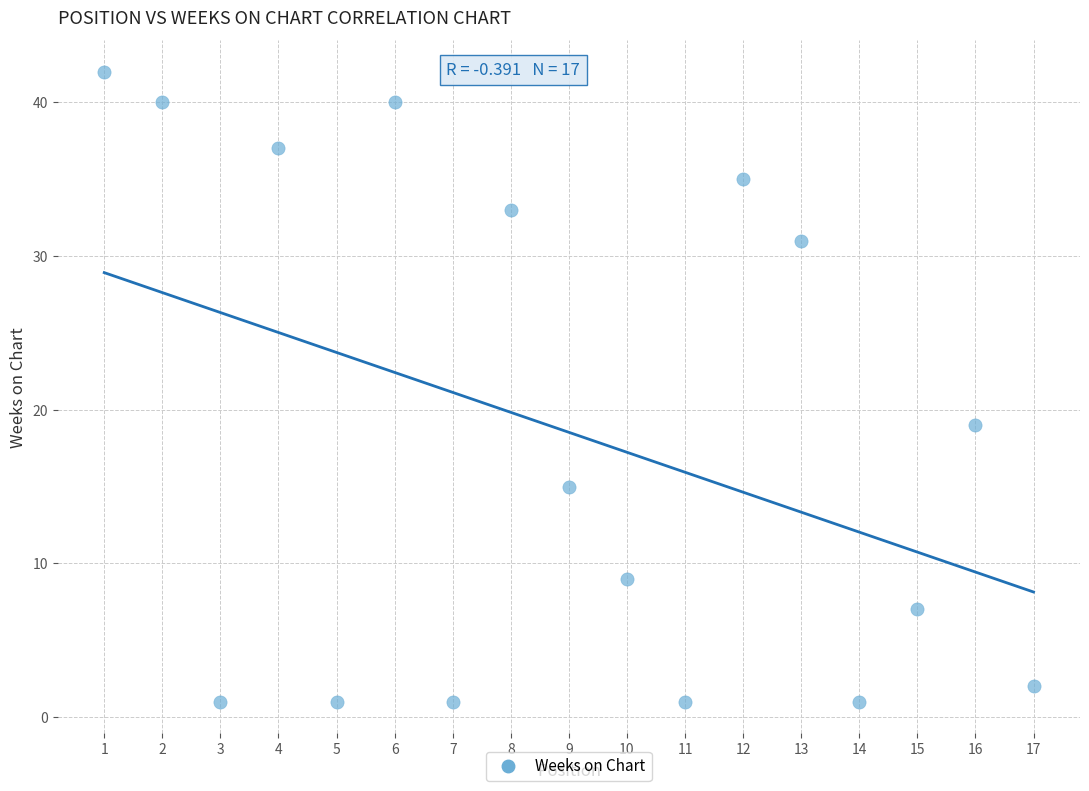

What is the range of X values (max minus min)?

16